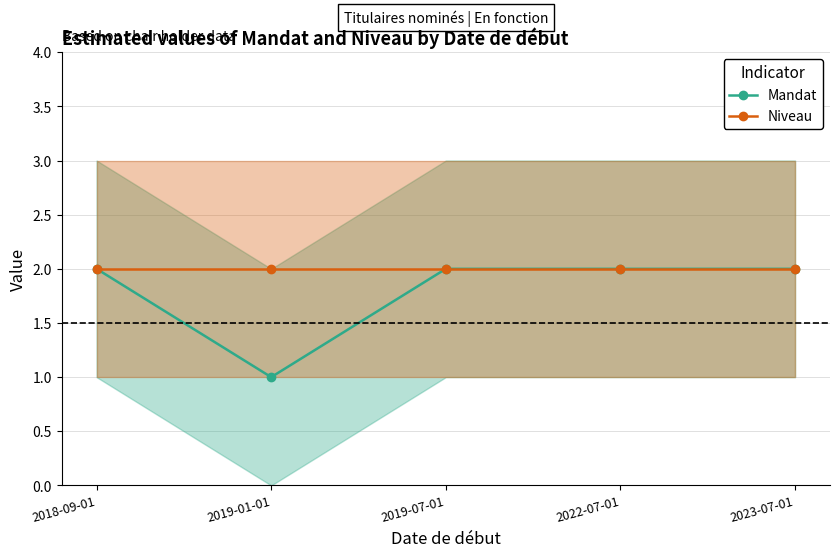

What is the label of the 1st point from the left?

2018-09-01